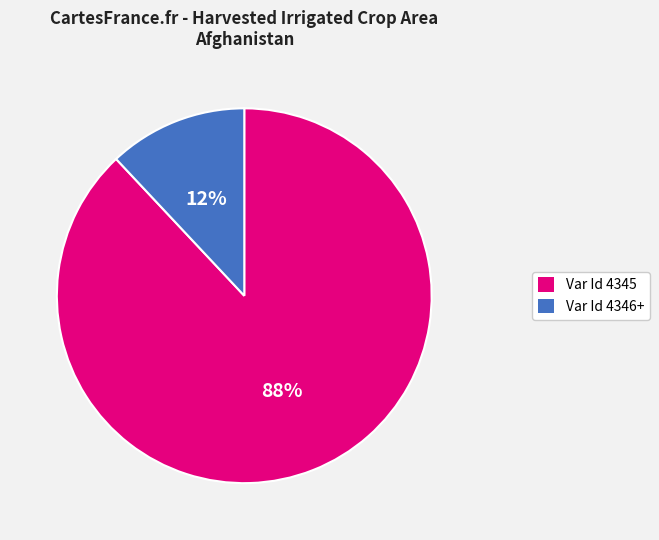

Count the number of slices in the pie.

2